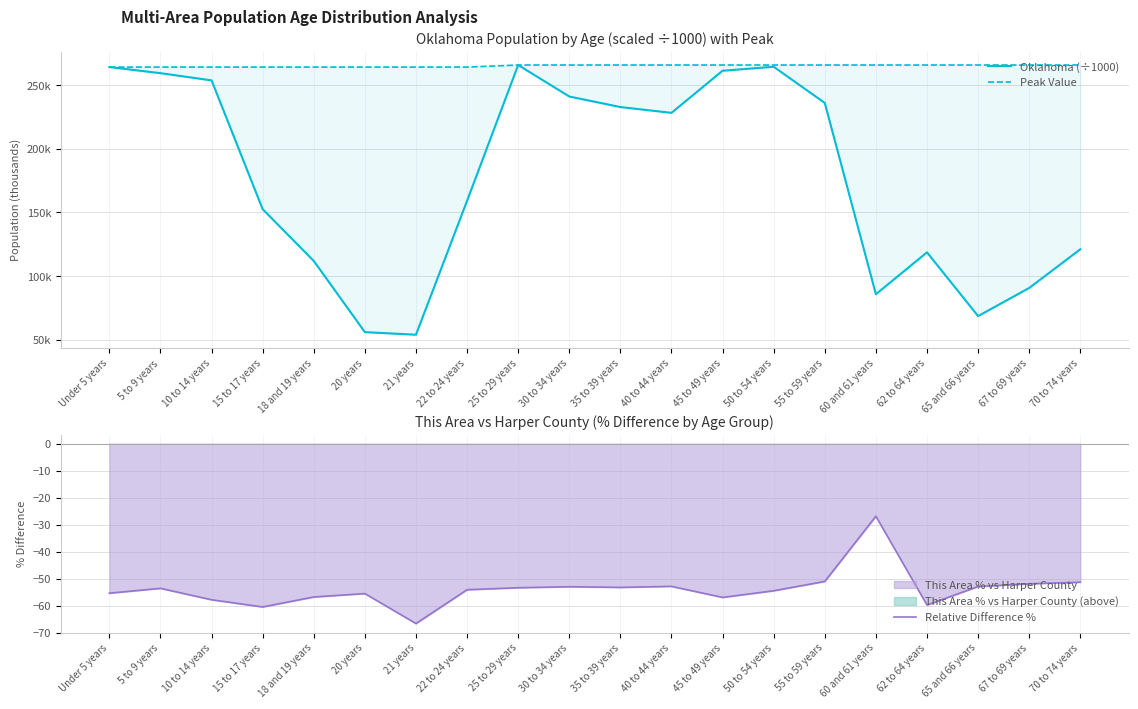

What is the difference between the second highest and minimum values in the Oklahoma (÷1000) series?

210.3